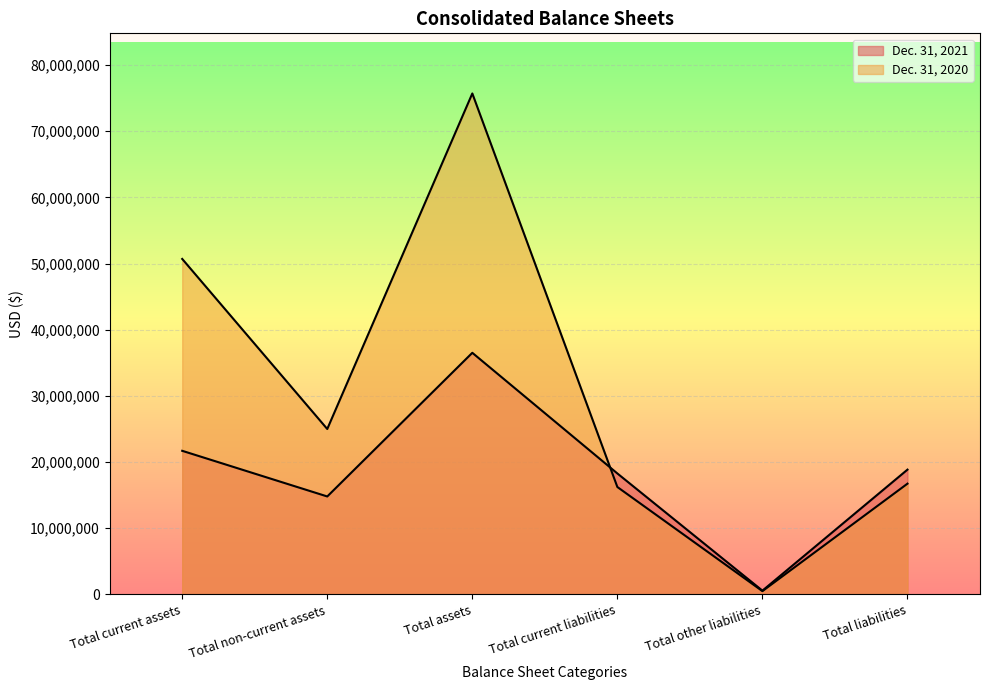

Reading left to right, transcribe all the data shown in this chart.

Dec. 31, 2021: Total current assets=21704144	Total non-current assets=14807433	Total assets=36511577	Total current liabilities=18281724	Total other liabilities=579647	Total liabilities=18861371
Dec. 31, 2020: Total current assets=50692085	Total non-current assets=24999175	Total assets=75691260	Total current liabilities=16235797	Total other liabilities=505755	Total liabilities=16741552